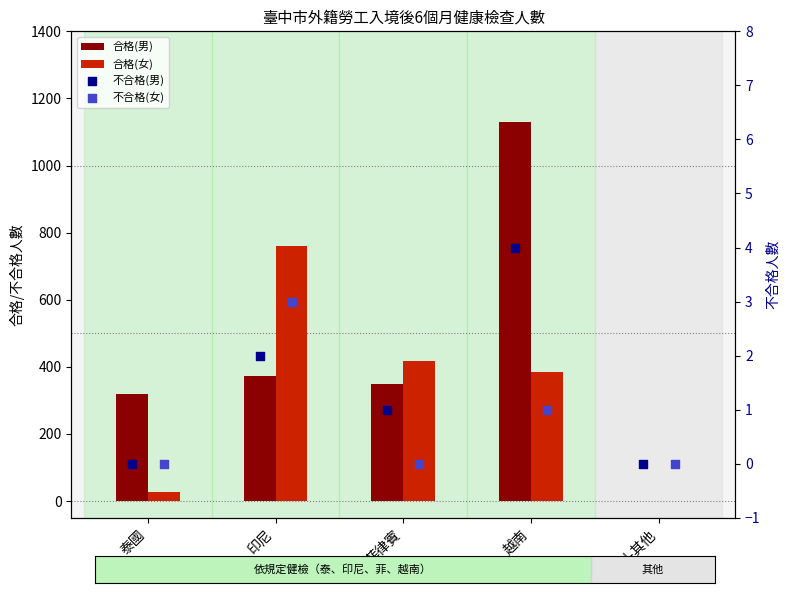

Which series has the largest total across all categories?

合格(男)